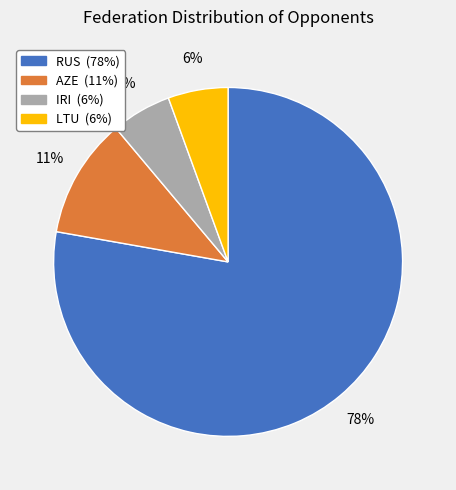

Which category has the biggest portion of the pie?

RUS